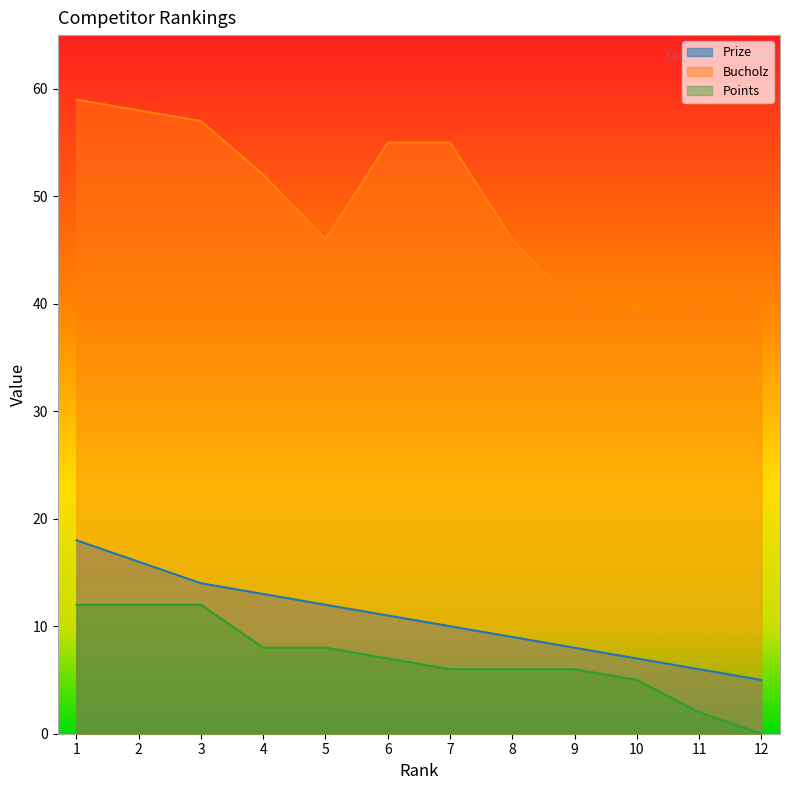

How many lines are shown in the chart?

3